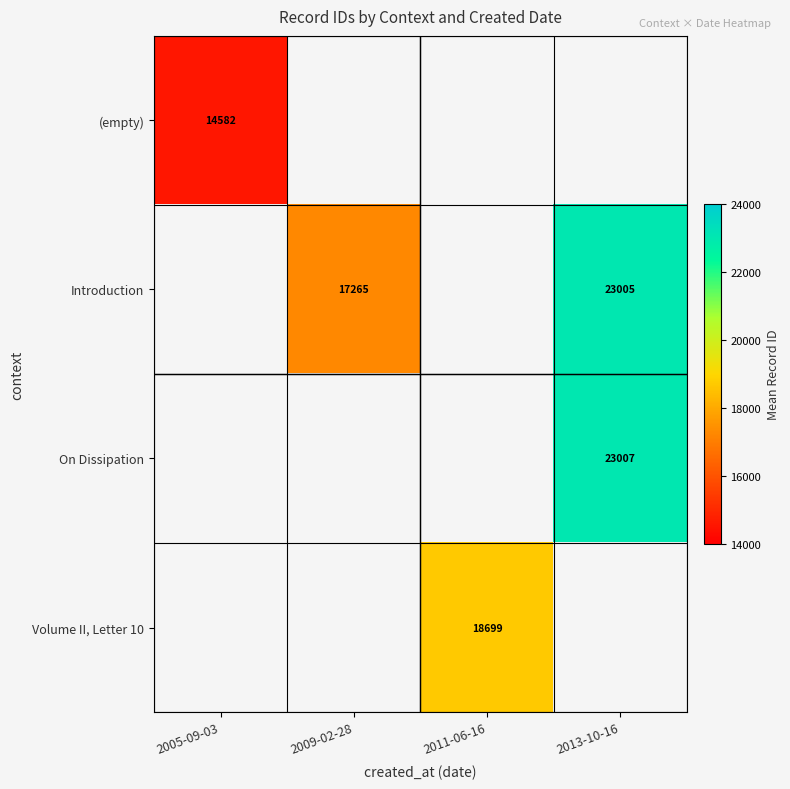

True or false: Volume II, Letter 10 has a value of 25146.2 at 2011-06-16.

False